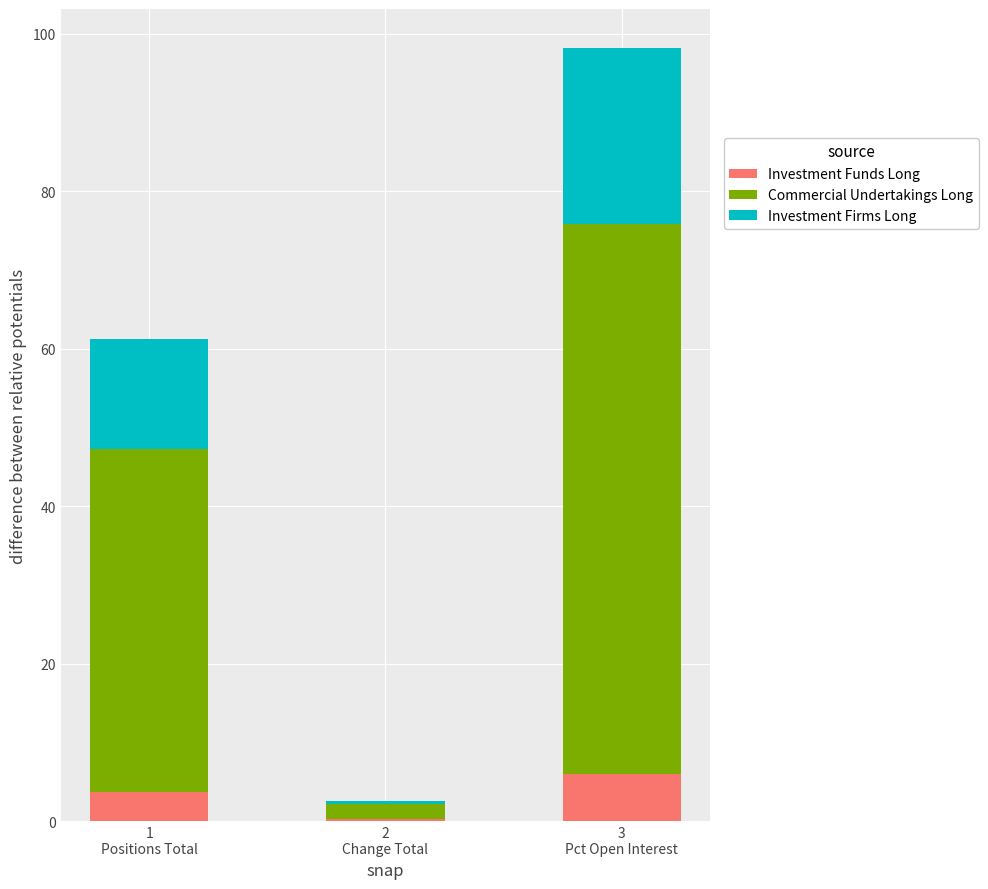

What is the sum of all Investment Funds Long values?

10.0